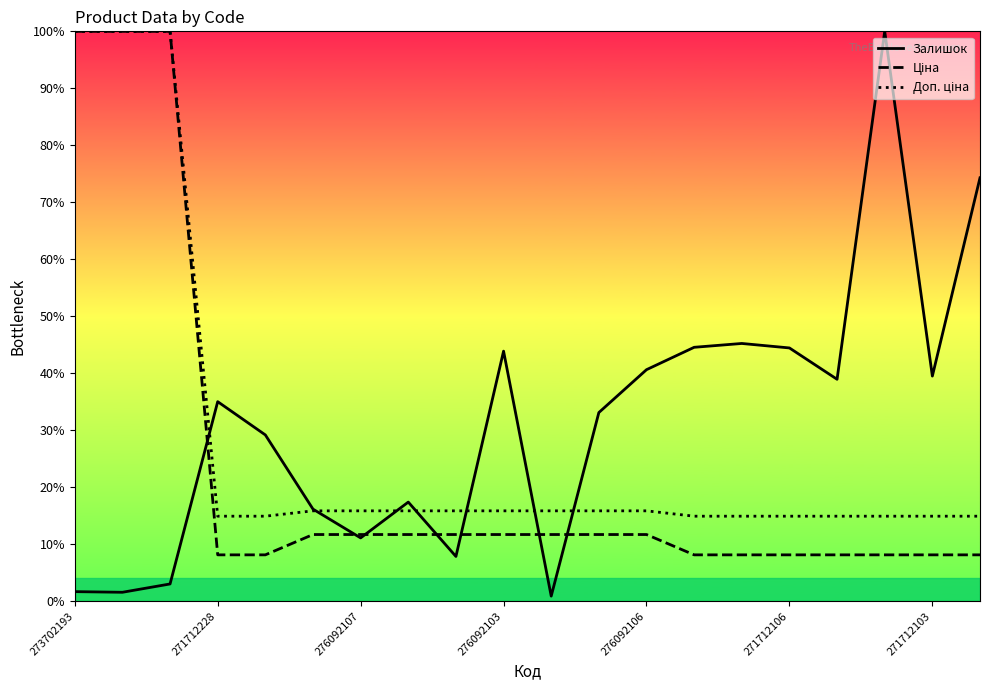

Does the chart display data point markers on the line(s)?

No